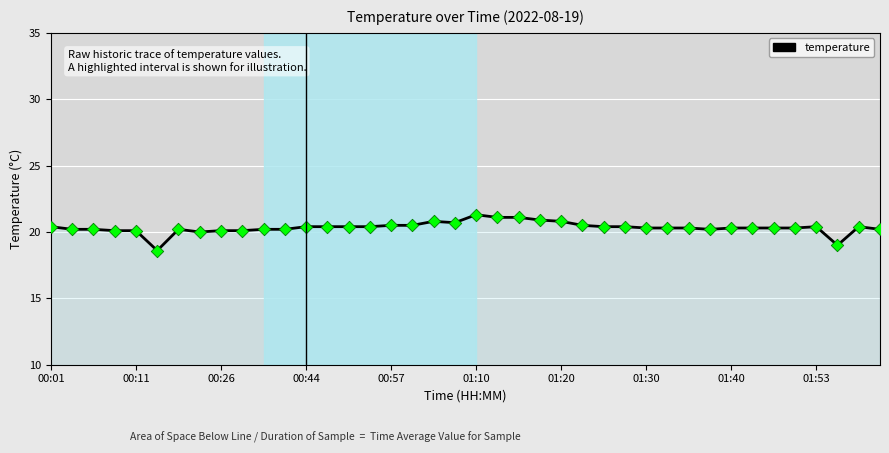

What is the difference between the maximum and minimum values?

2.7